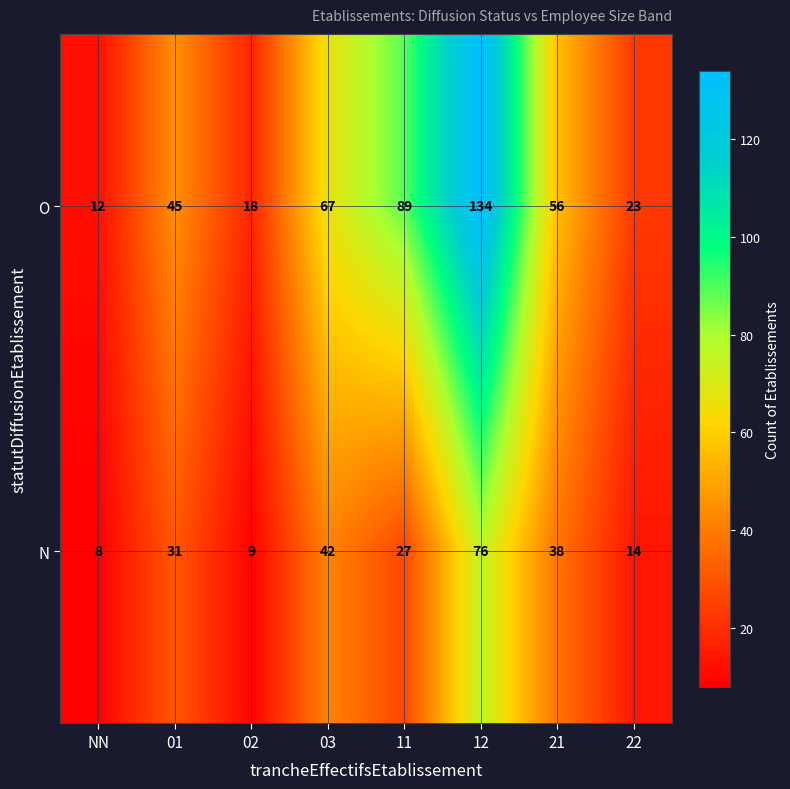

Reading left to right, extract all data points from this chart.

O: 12	45	18	67	89	134	56	23
N: 8	31	9	42	27	76	38	14